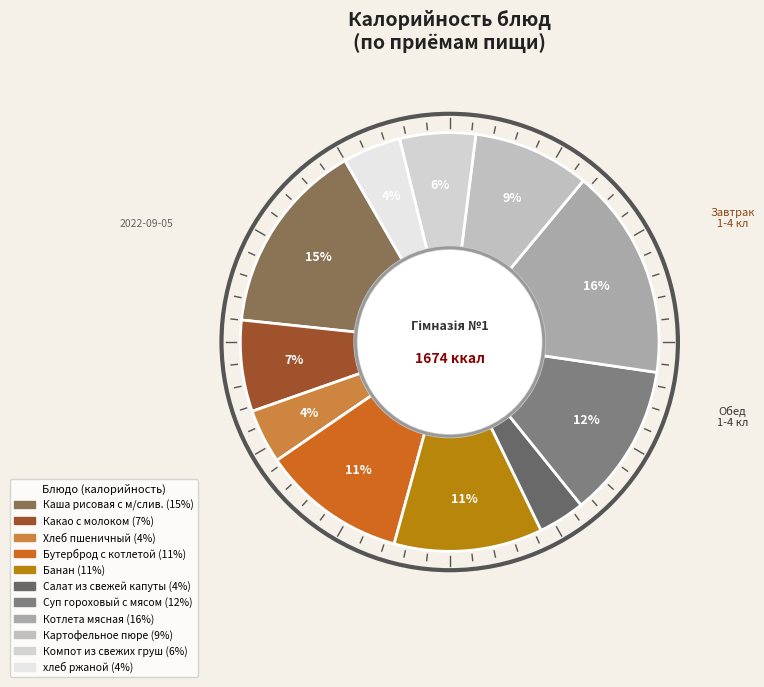

To the nearest percent, what percentage of the pie is Каша рисовая с м/слив.?

15%